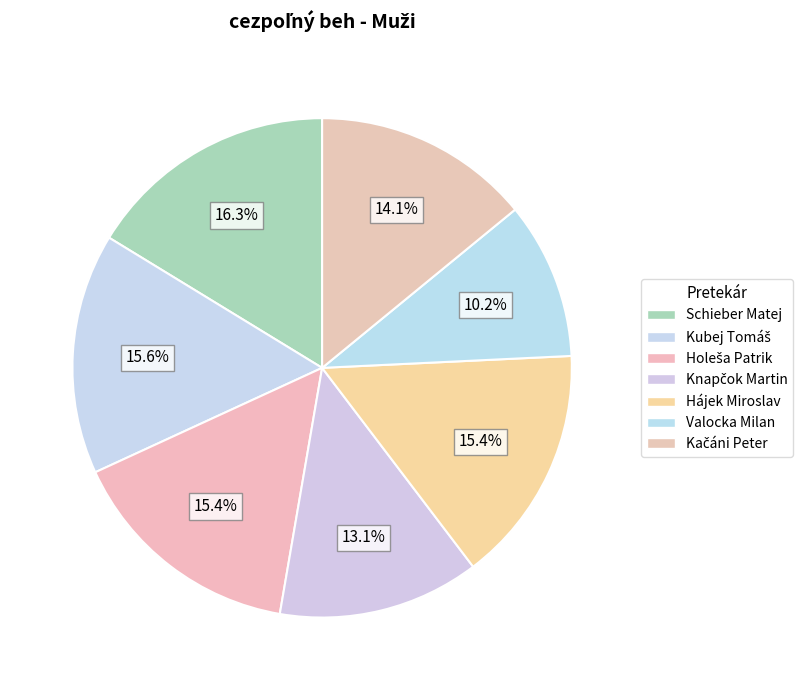

True or false: Knapčok Martin accounts for 13% of the total.

True